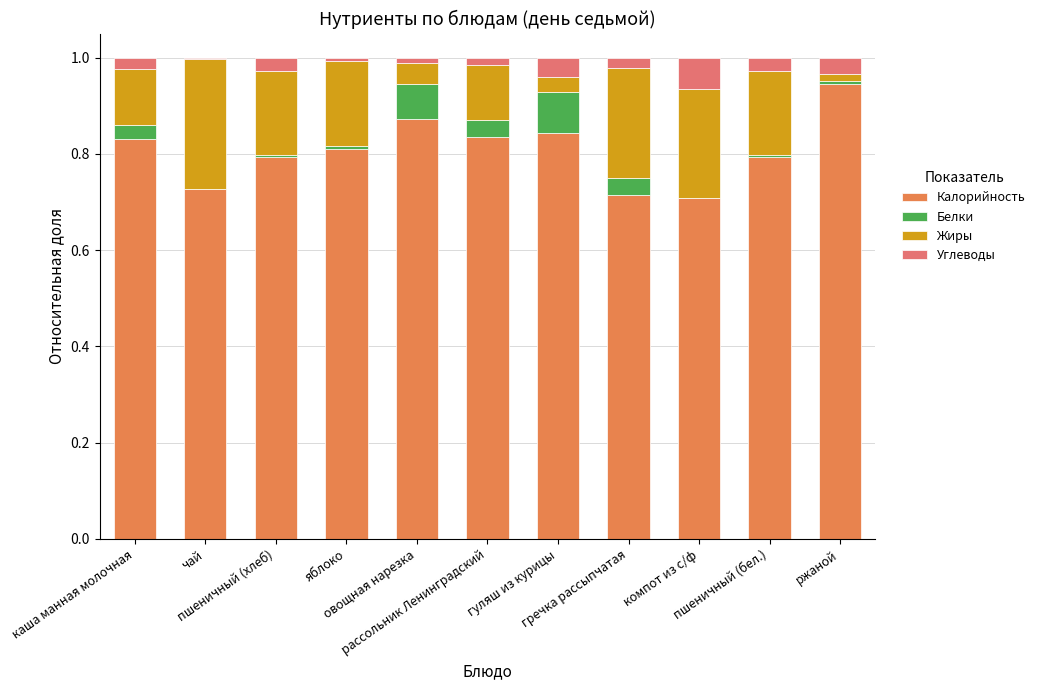

What is the sum of all Калорийность values?

8.9